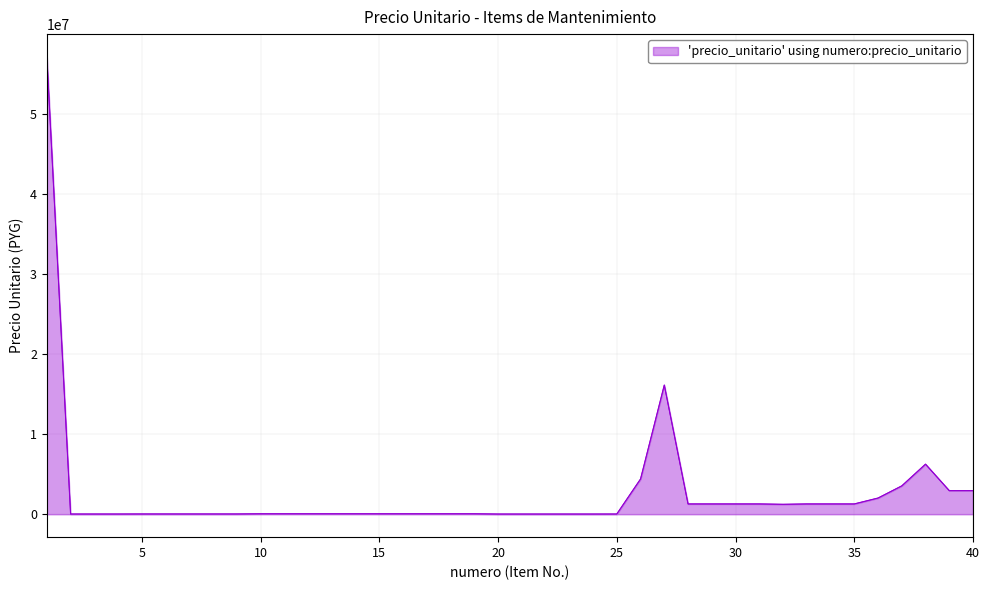

What is the average value?

2673789